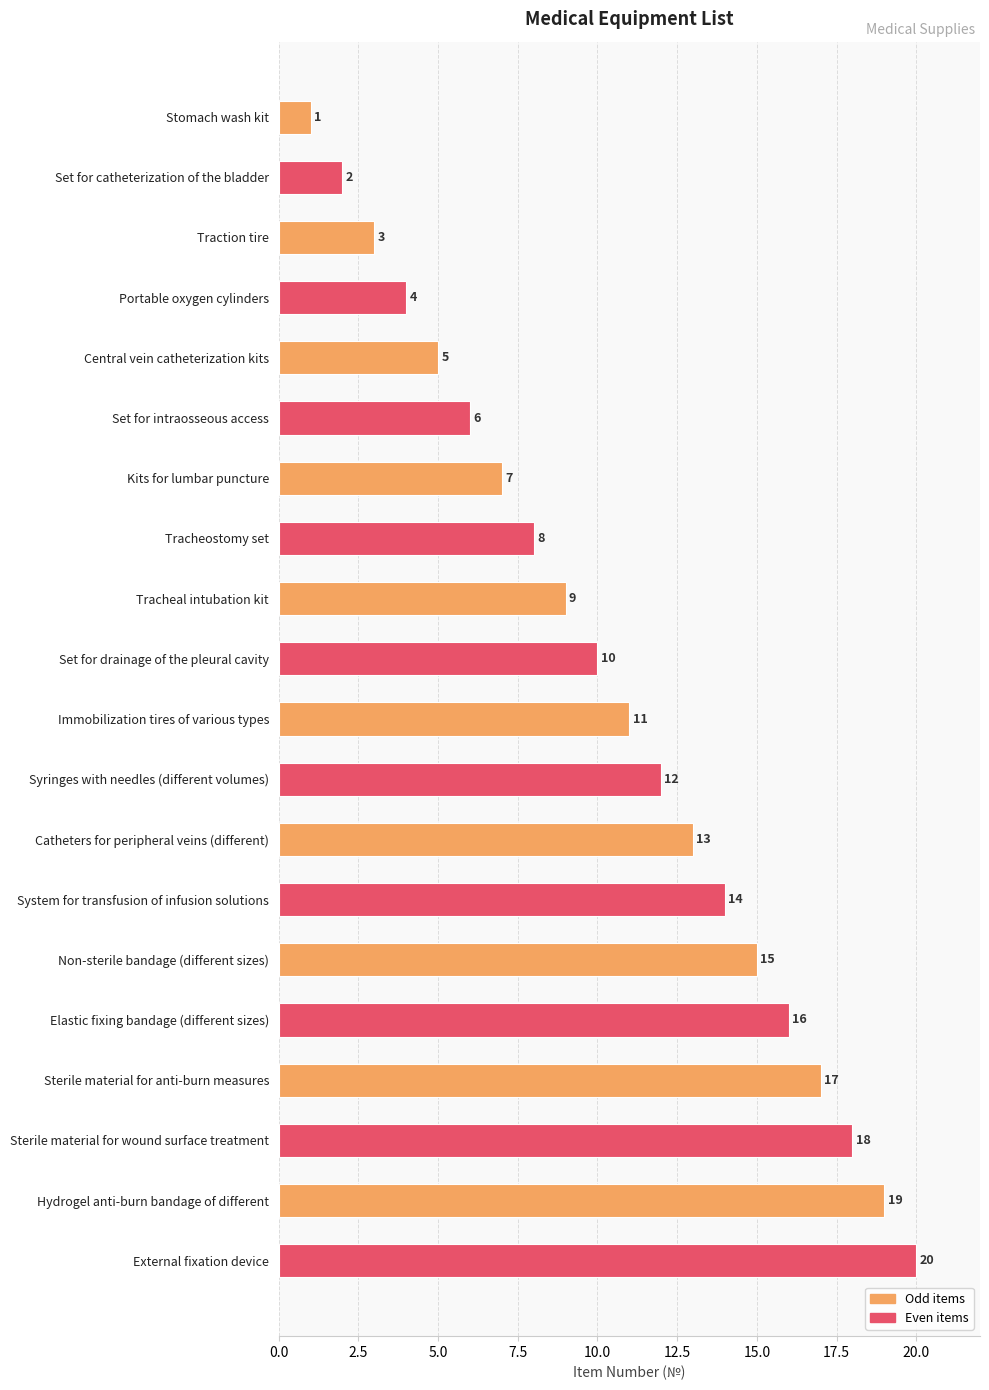

What is the value of the 9th bar from the top?

9